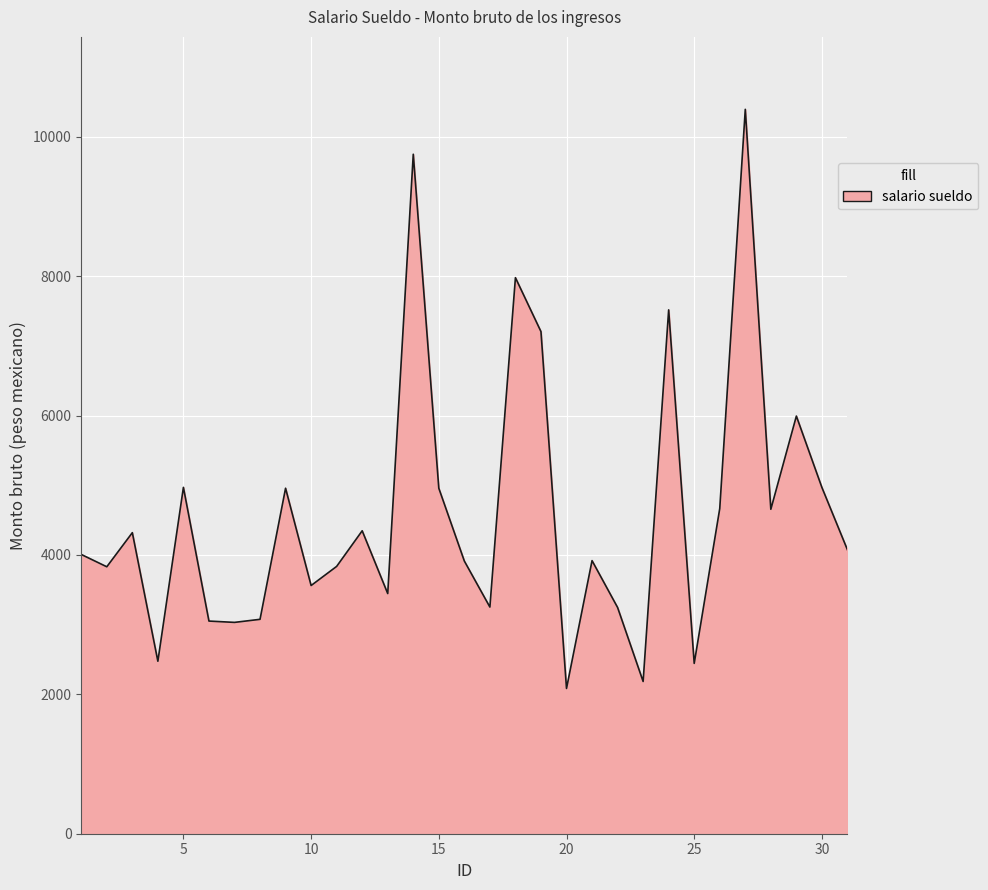

How many lines are shown in the chart?

1